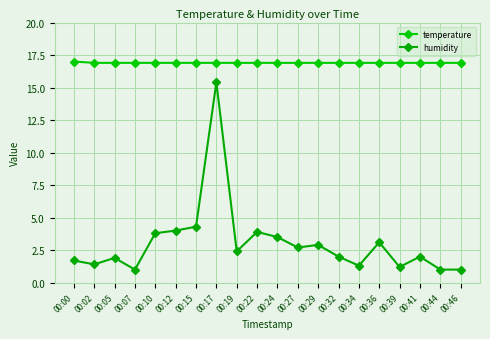

How many distinct data groups are displayed?

2